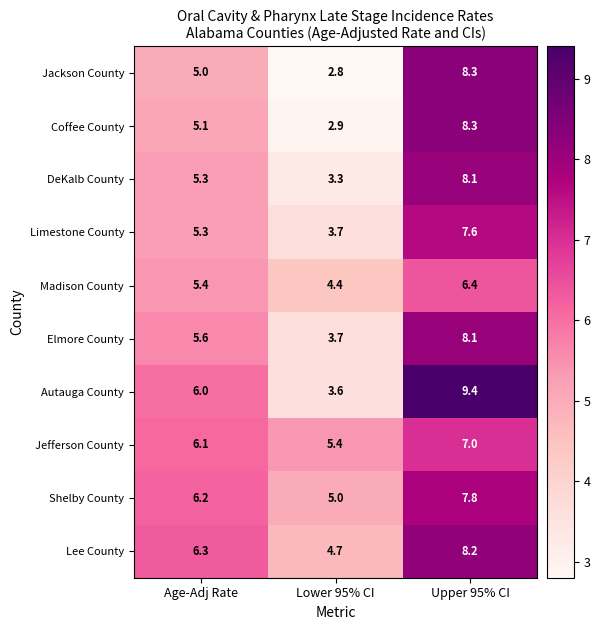

Reading right to left, what are all the values shown in this chart?

Jackson County: 8.3	2.8	5.0
Coffee County: 8.3	2.9	5.1
DeKalb County: 8.1	3.3	5.3
Limestone County: 7.6	3.7	5.3
Madison County: 6.4	4.4	5.4
Elmore County: 8.1	3.7	5.6
Autauga County: 9.4	3.6	6.0
Jefferson County: 7.0	5.4	6.1
Shelby County: 7.8	5.0	6.2
Lee County: 8.2	4.7	6.3